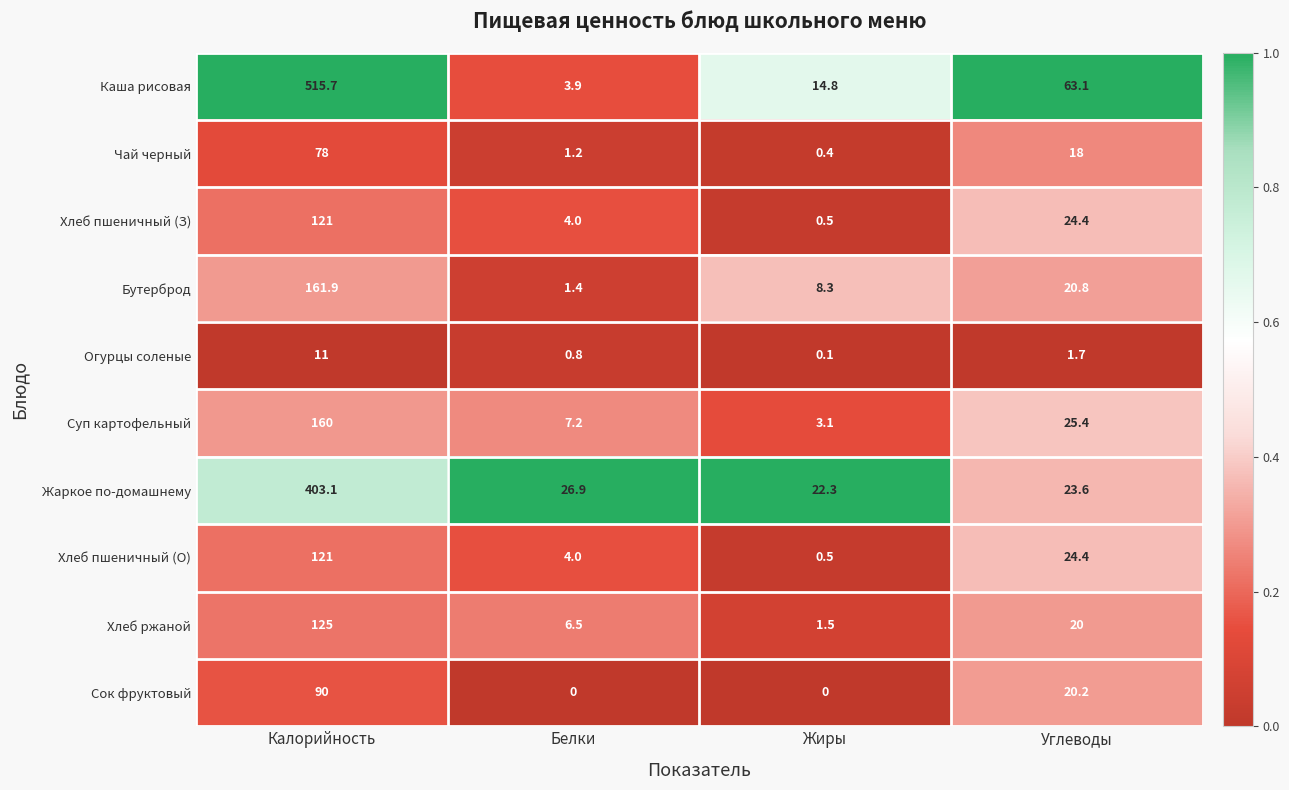

What is the difference between the second highest and minimum values in the Каша рисовая series?

59.2